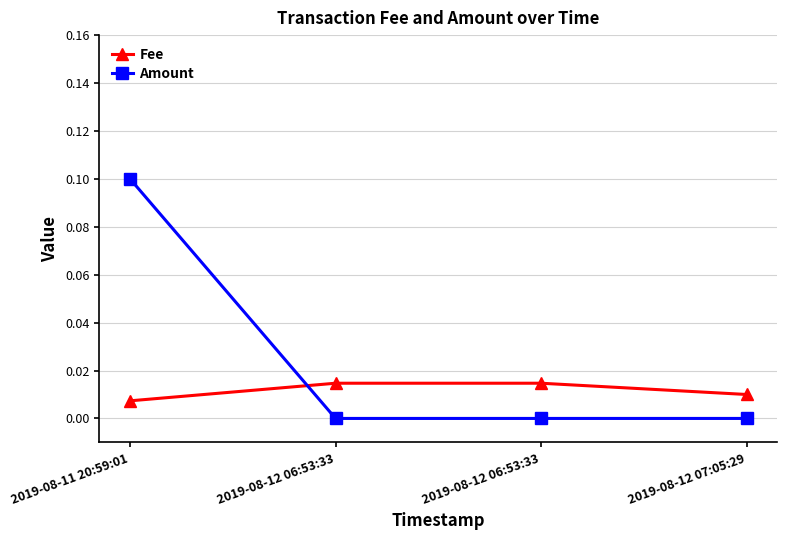

At which category is the sum across all series the highest?

2019-08-11 20:59:01